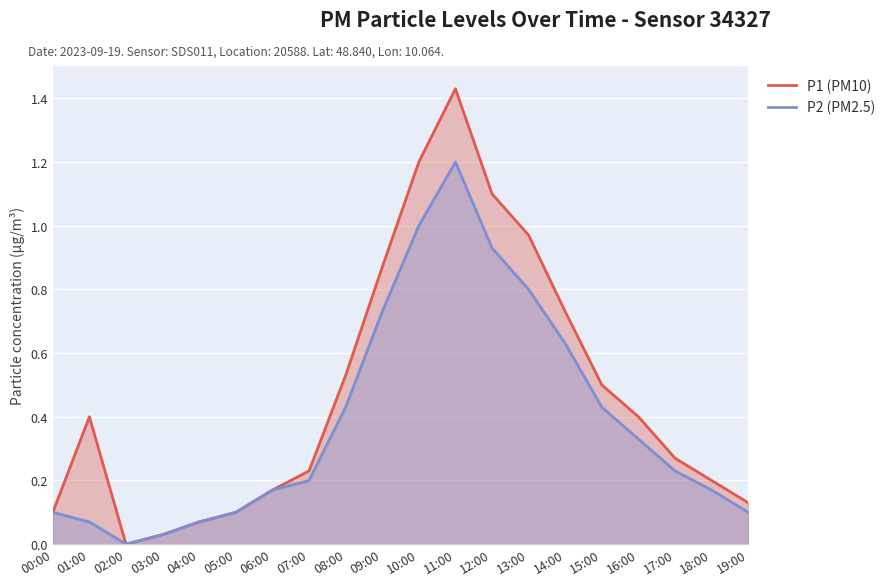

Which category has the lowest value across all series?

02:00